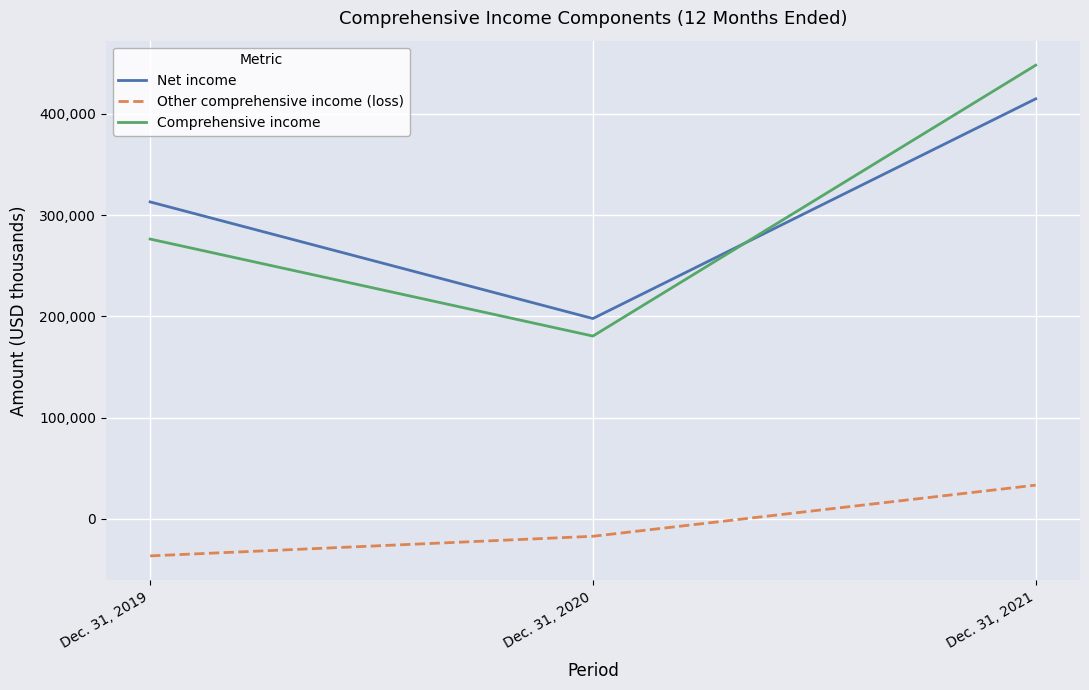

Count the number of data series in this chart.

3